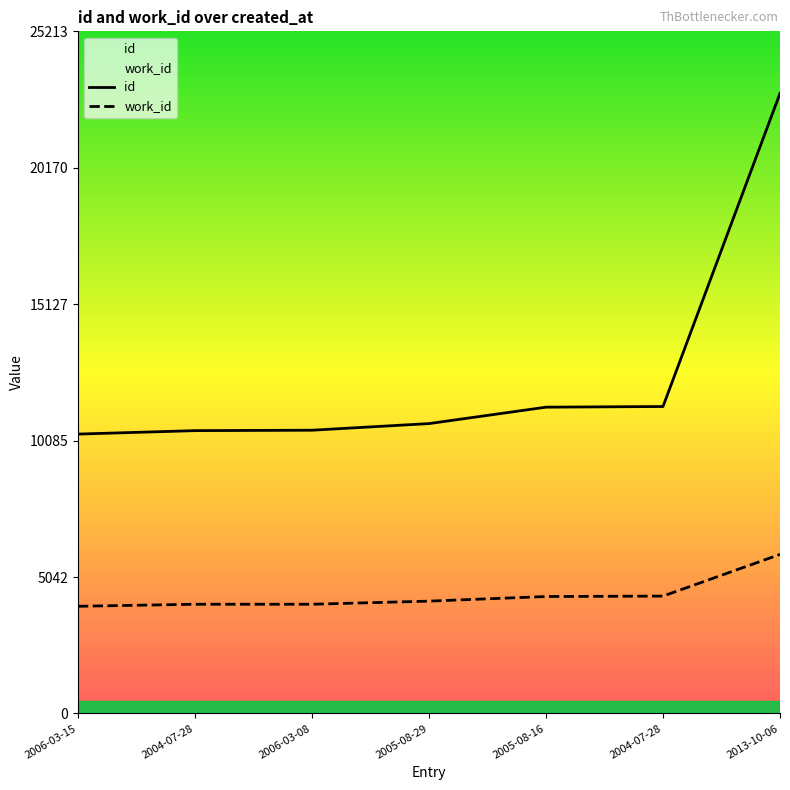

What is the difference between the maximum and minimum values in the work_id series?

1917